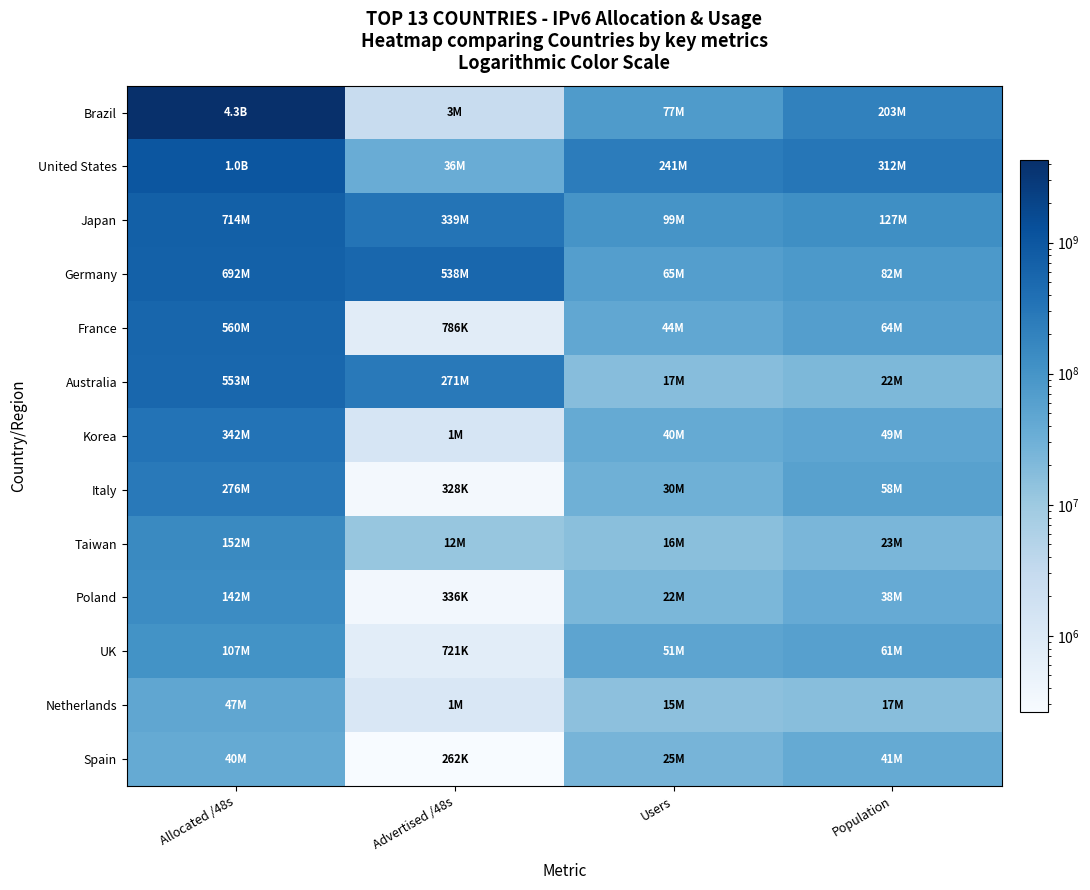

Reading left to right, list all the values displayed in this chart.

Brazil: Allocated /48s=4307550208	Advertised /48s=2555907	Users=76640856	Population=202753589
United States: Allocated /48s=1045205329	Advertised /48s=35526328	Users=241441499	Population=312343466
Japan: Allocated /48s=714088525	Advertised /48s=338952192	Users=98994150	Population=126590985
Germany: Allocated /48s=692322406	Advertised /48s=538378241	Users=65058454	Population=82248362
France: Allocated /48s=559874071	Advertised /48s=786432	Users=44299882	Population=64295911
Australia: Allocated /48s=553189769	Advertised /48s=271008000	Users=17375542	Population=21692313
Korea: Allocated /48s=341573635	Advertised /48s=1318912	Users=39515779	Population=48724759
Italy: Allocated /48s=276037638	Advertised /48s=327680	Users=30016030	Population=58058087
Taiwan: Allocated /48s=152174595	Advertised /48s=11862016	Users=16164267	Population=23058869
Poland: Allocated /48s=141754385	Advertised /48s=335872	Users=22454916	Population=38450200
UK: Allocated /48s=107479075	Advertised /48s=720898	Users=50659256	Population=61405159
Netherlands: Allocated /48s=47120494	Advertised /48s=1114112	Users=14910493	Population=16829000
Spain: Allocated /48s=39583746	Advertised /48s=262144	Users=25392421	Population=40562973